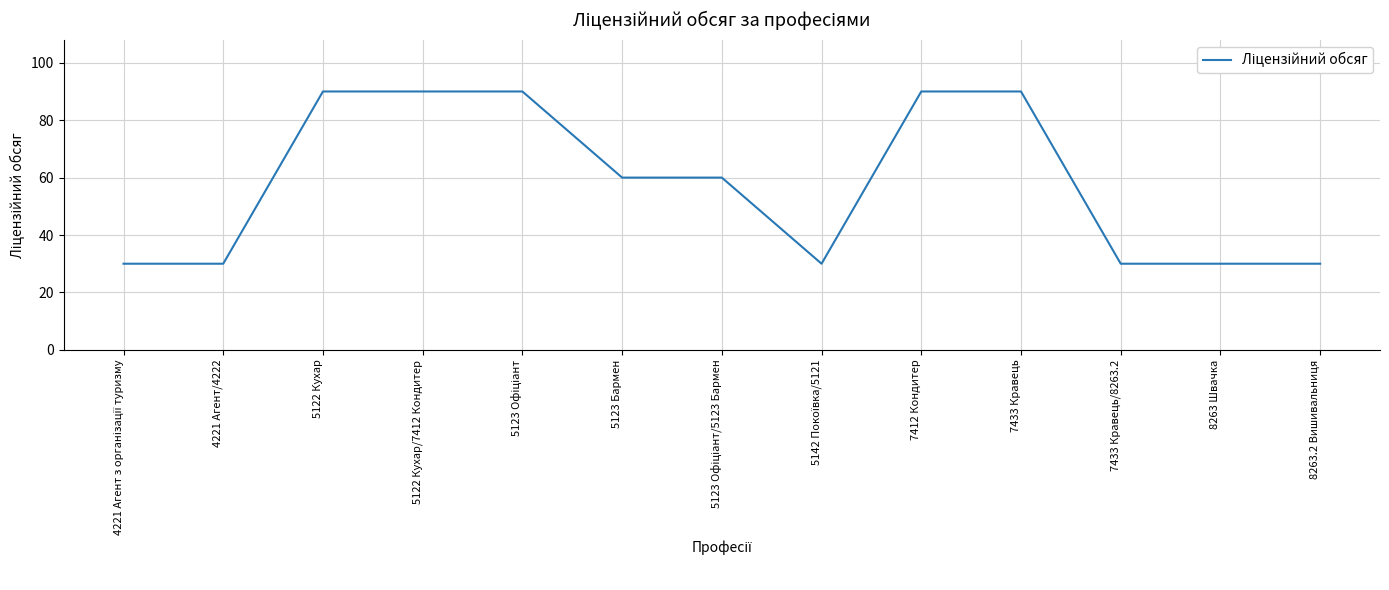

What is the maximum value shown in the chart?

90